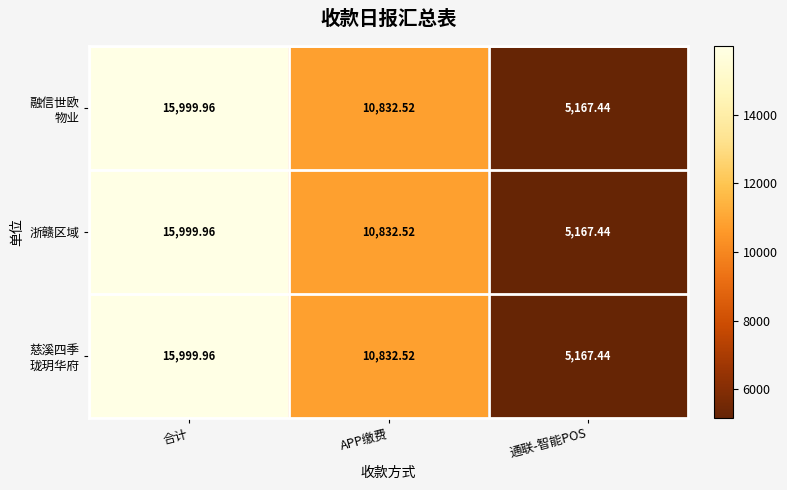

At which category is the sum across all series the highest?

合计